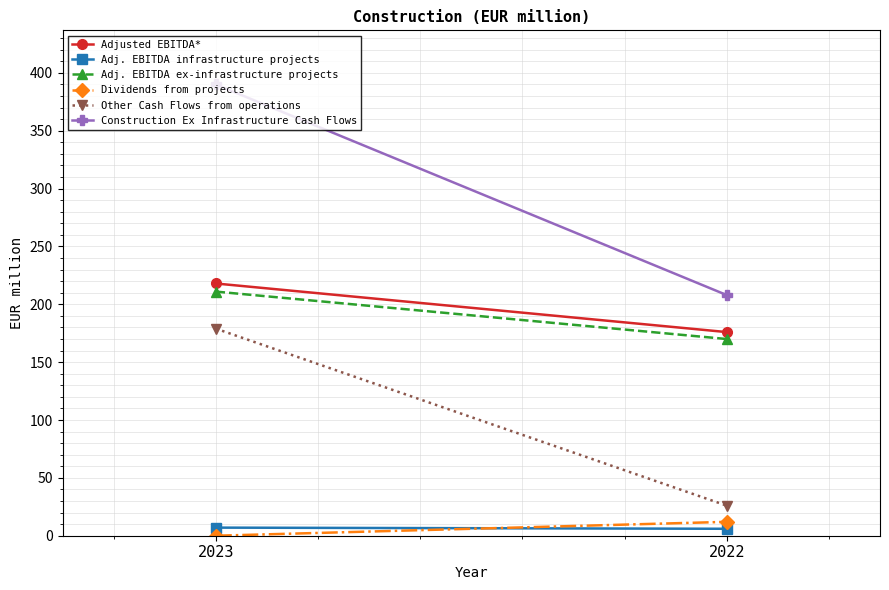

At 2023, list the series in order from largest to smallest.

Construction Ex Infrastructure Cash Flows, Adjusted EBITDA*, Adj. EBITDA ex-infrastructure projects, Other Cash Flows from operations, Adj. EBITDA infrastructure projects, Dividends from projects